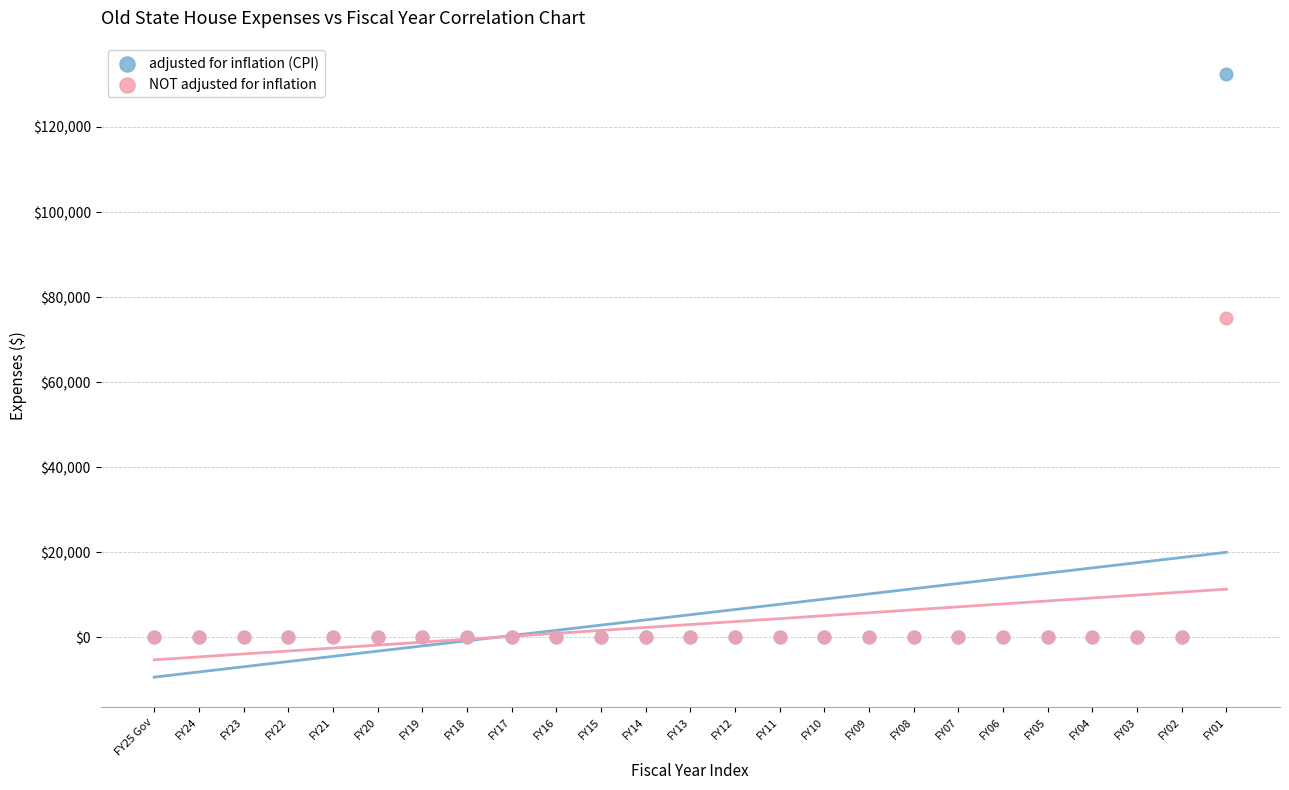

What are all the series names shown in the legend?

adjusted for inflation (CPI), NOT adjusted for inflation